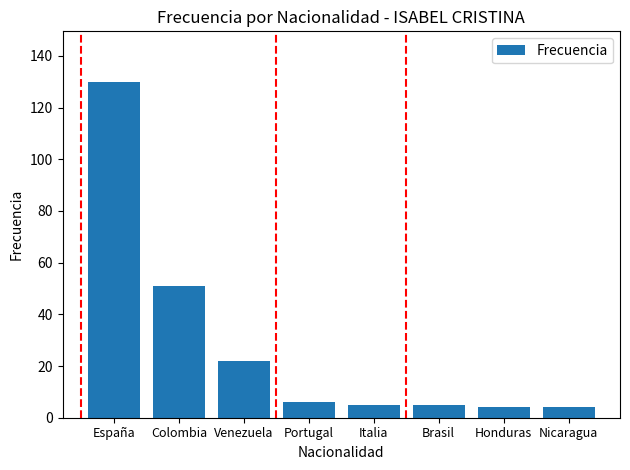

True or false: the data shows 5 at Brasil.

True